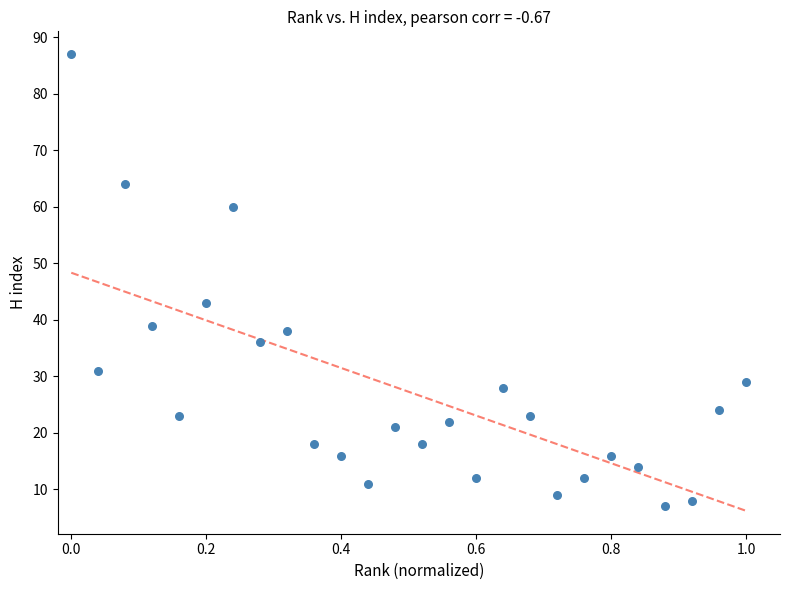

What is the range of Y values (max minus min)?

80